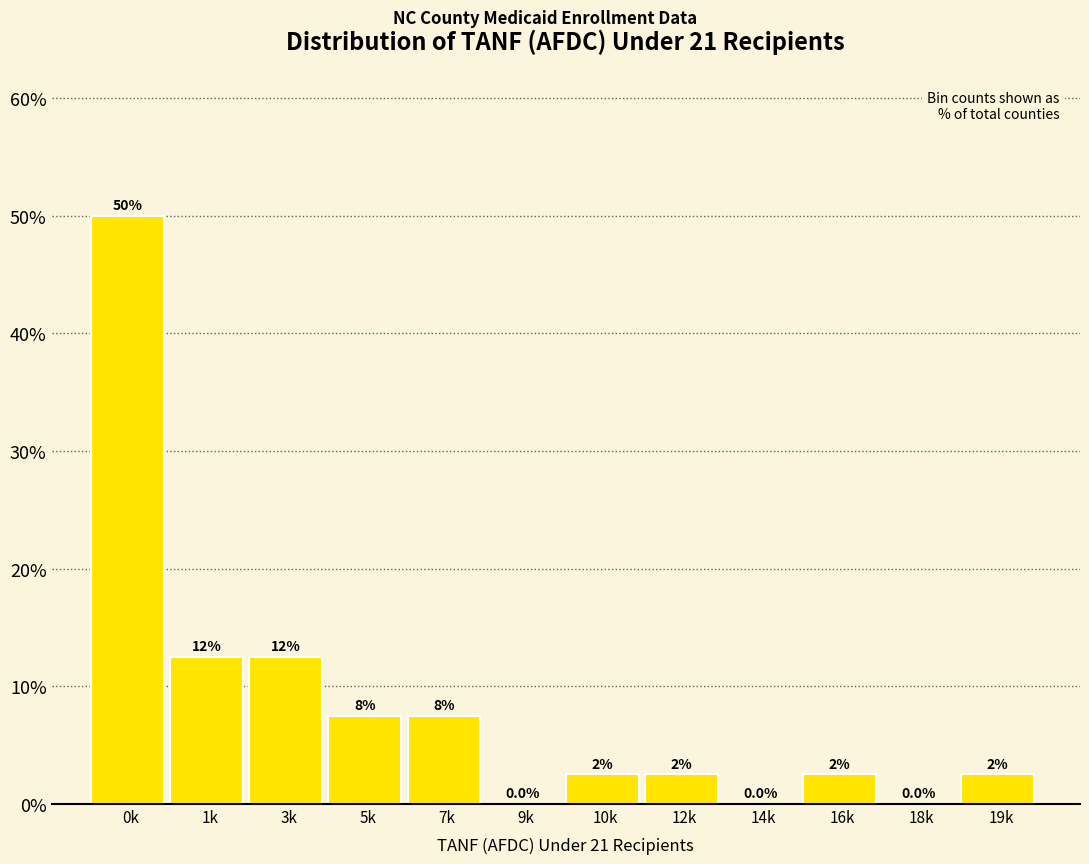

Are the bars horizontal?

No